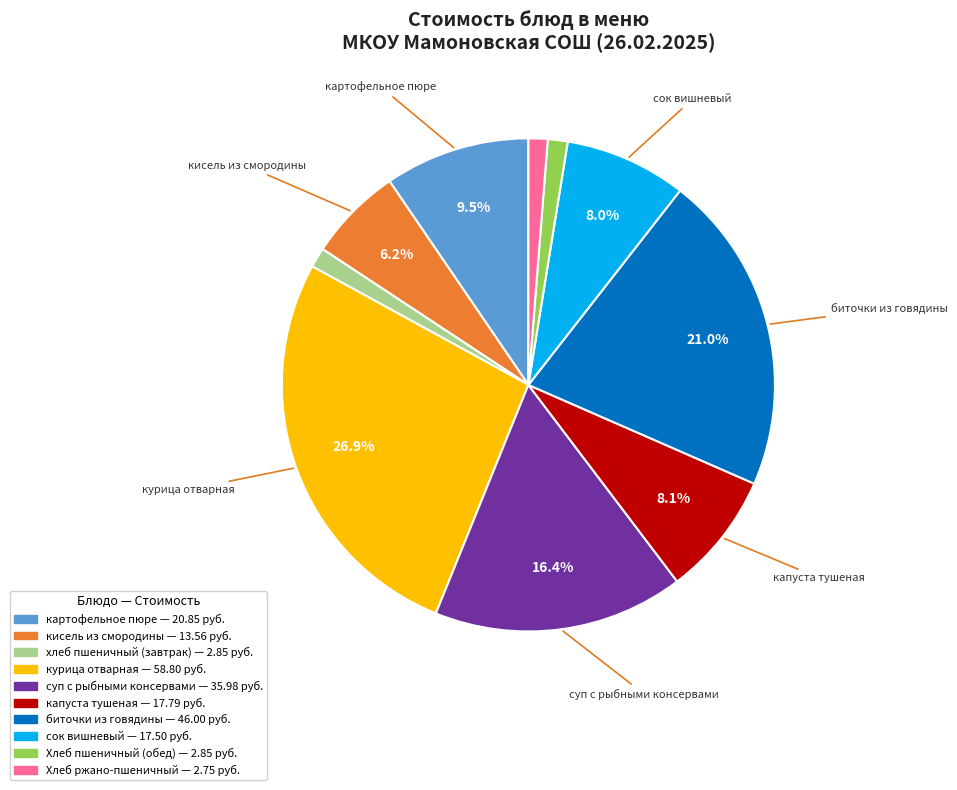

What is the ratio of the value at хлеб пшеничный (завтрак) to the value at кисель из смородины?

0.2